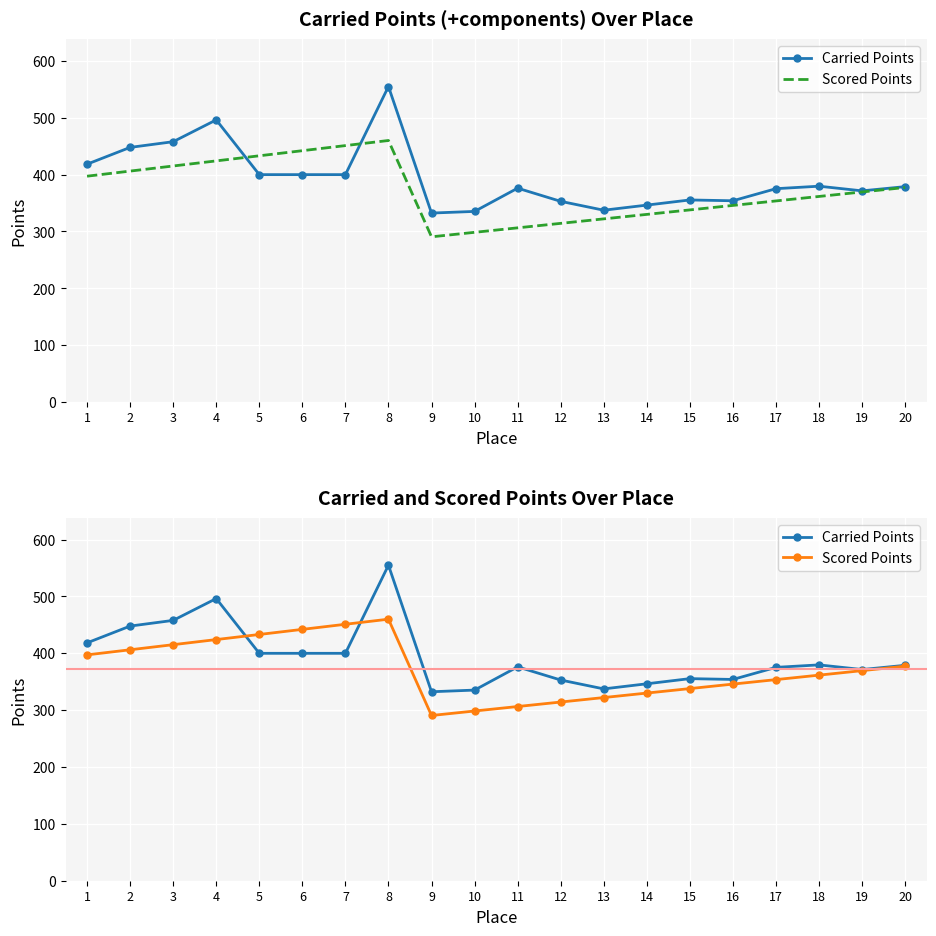

At which category does Carried Points reach its first local valley?

9